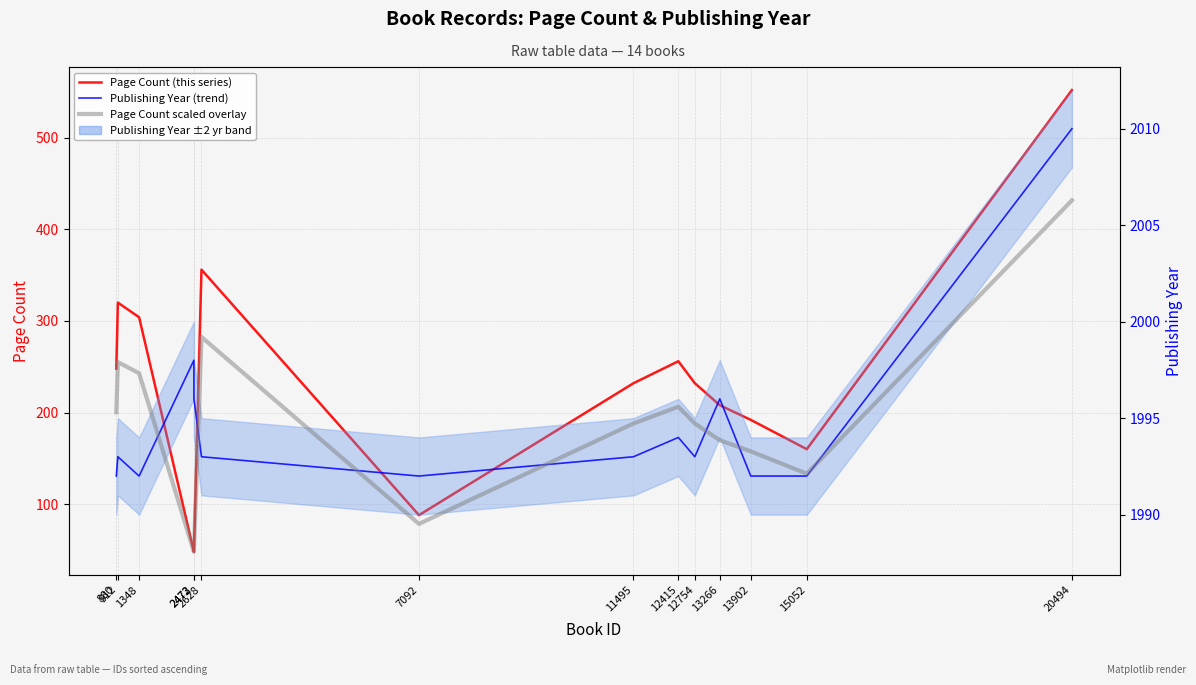

At which category does the chart reach its peak across all series?

20494